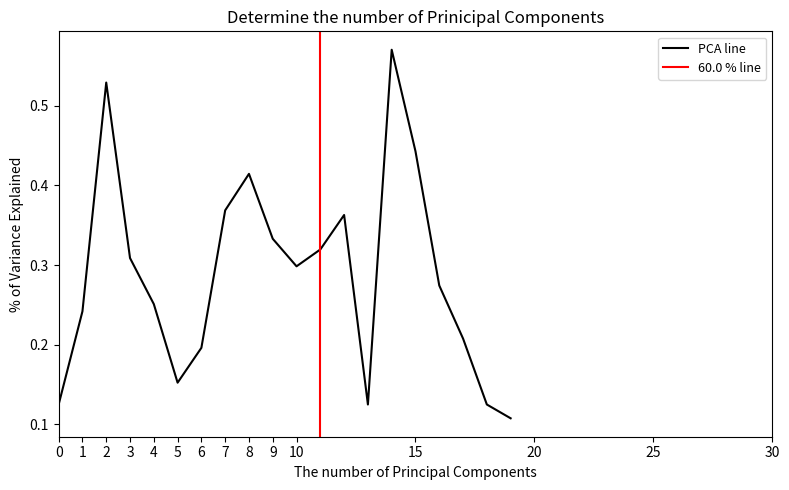

Where is the first local maximum?

2